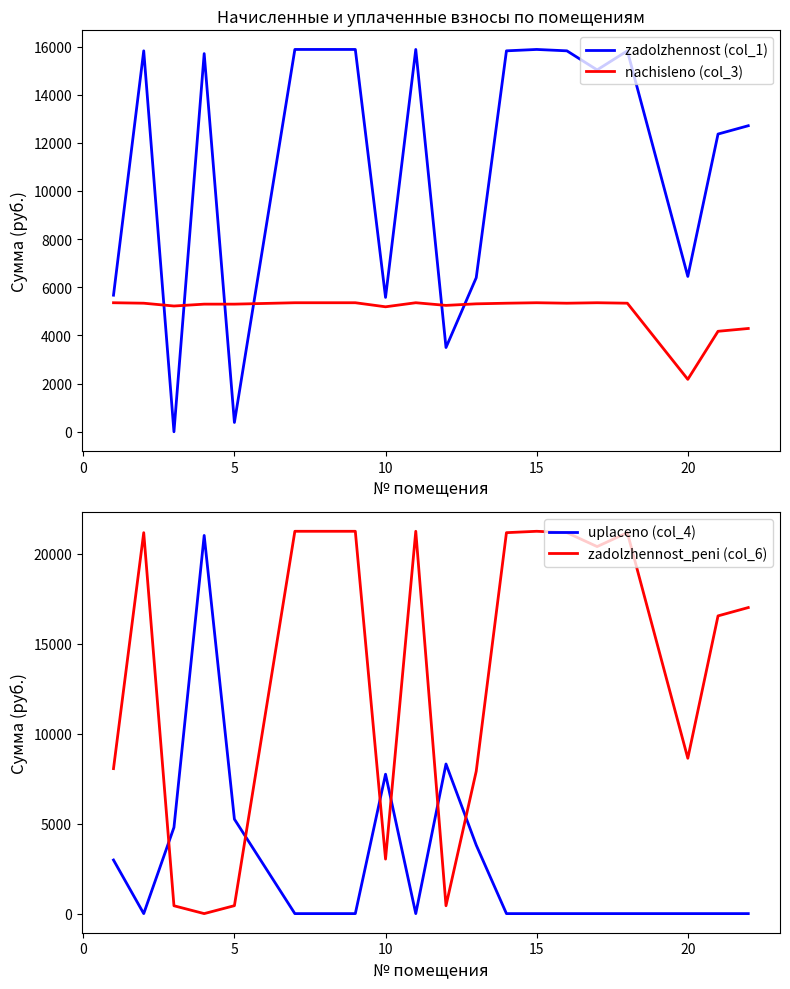

What is the maximum value for nachisleno (col_3)?

5359.0